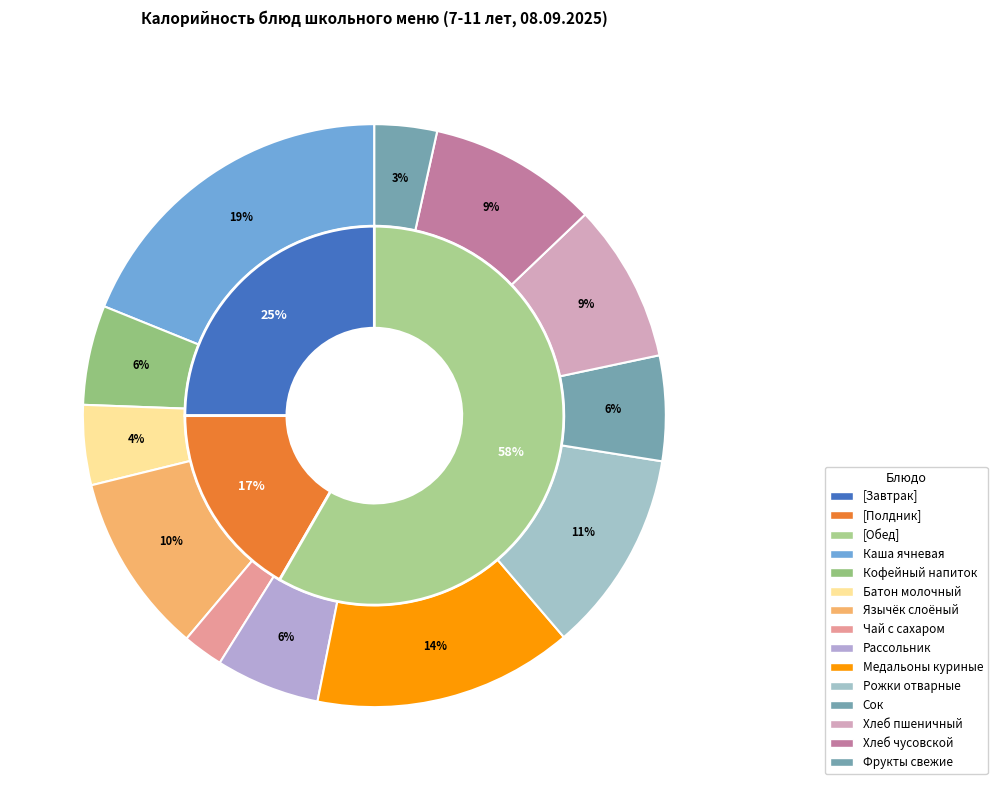

What is the ratio of the value at Сок to the value at Рассольник?

1.0